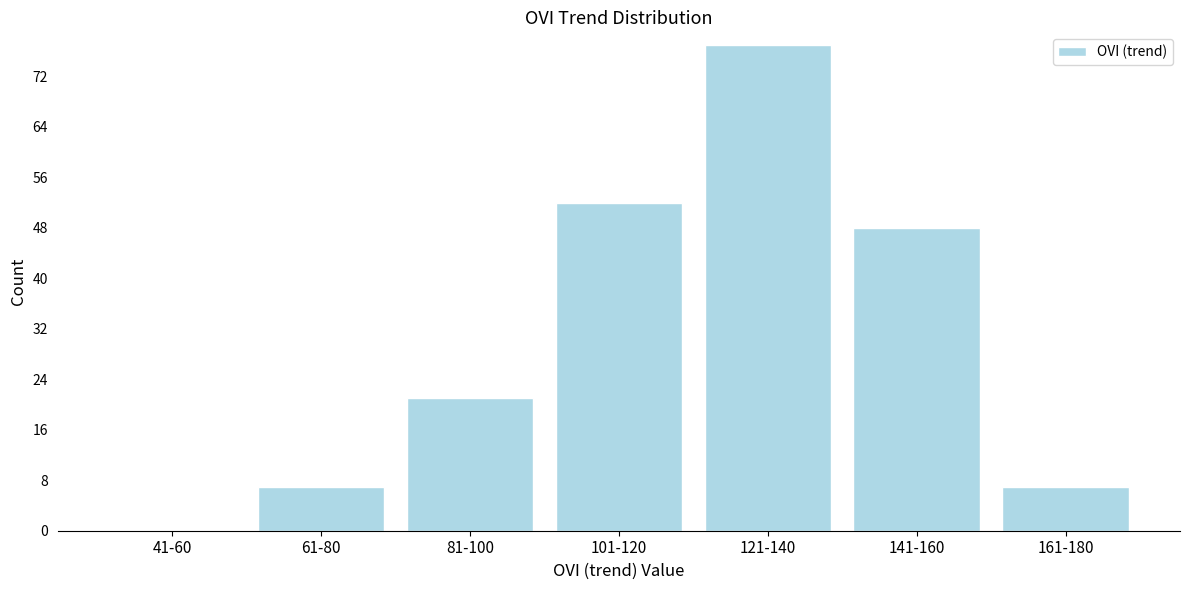

Reading left to right, list all the values displayed in this chart.

41-60=0	61-80=7	81-100=21	101-120=52	121-140=77	141-160=48	161-180=7